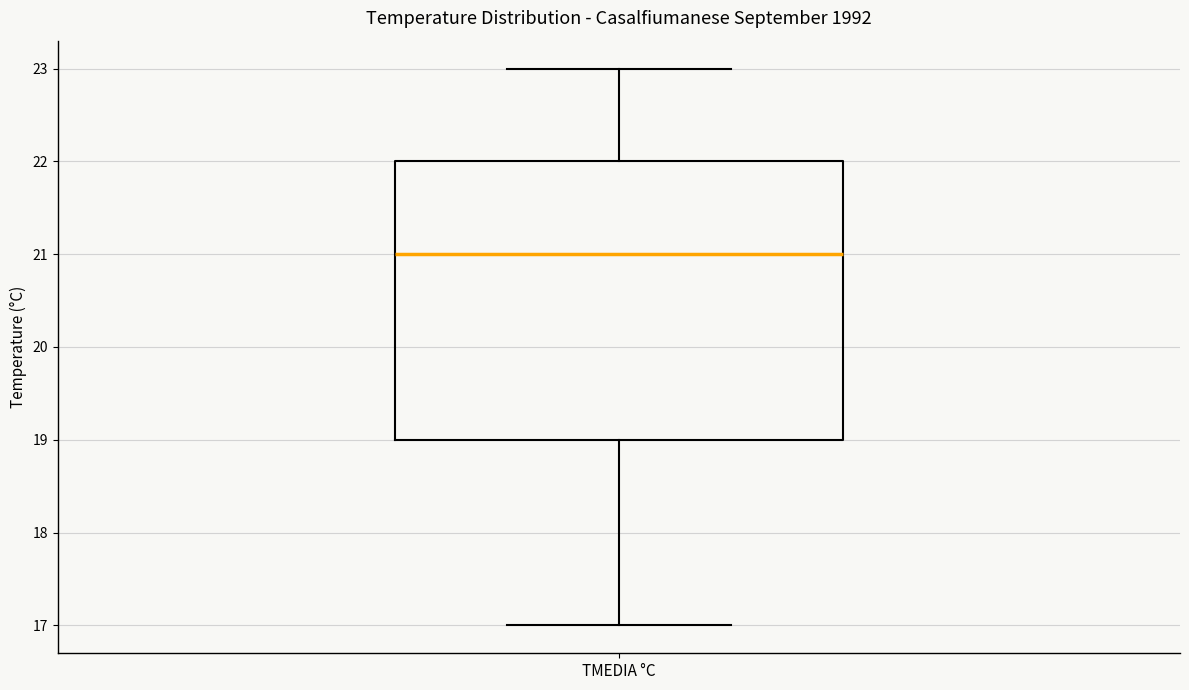

Where does the median line of the box for TMEDIA °C sit on the y-axis? The values are not printed on the chart, so give them approximately, as read against the axis.

21